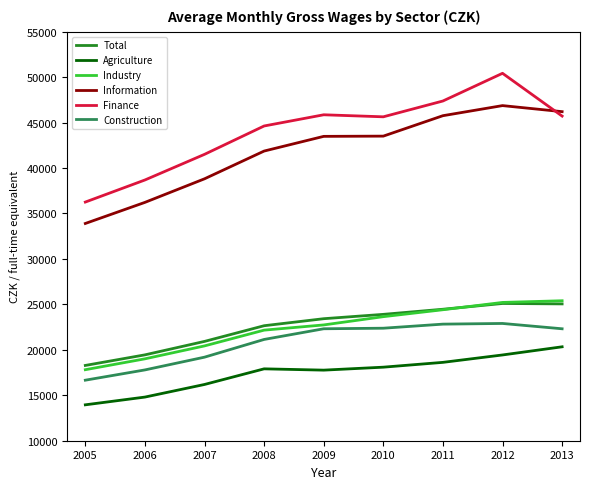

True or false: Finance and Construction intersect in this chart.

False